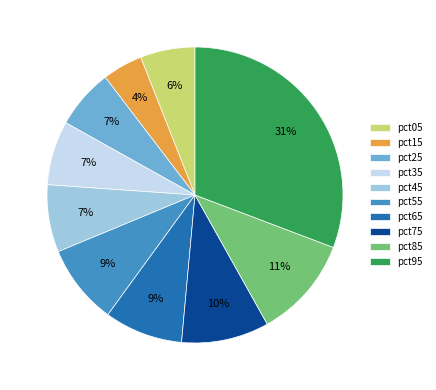

Is it true that pct65 is 1% of the pie?

False